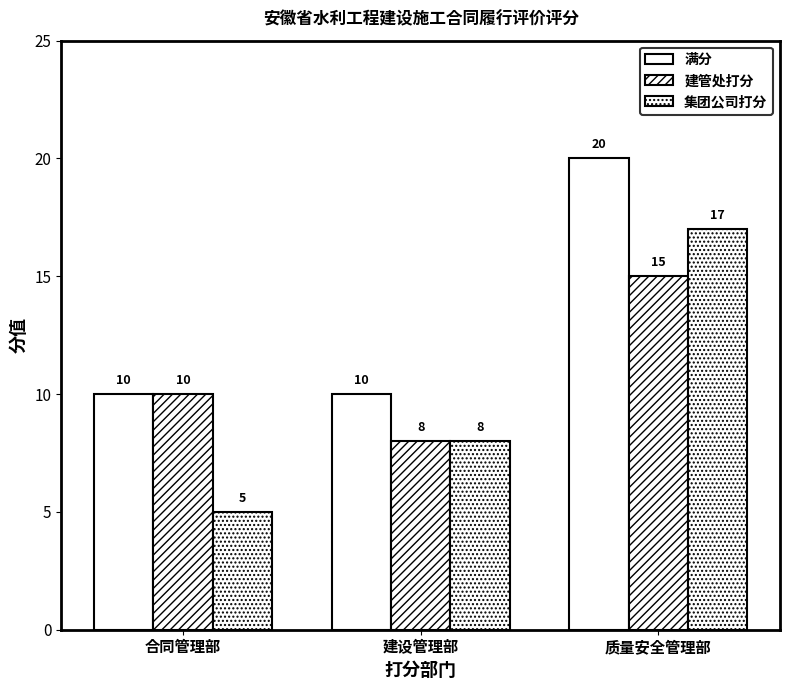

Which series has the largest range (max minus min)?

集团公司打分